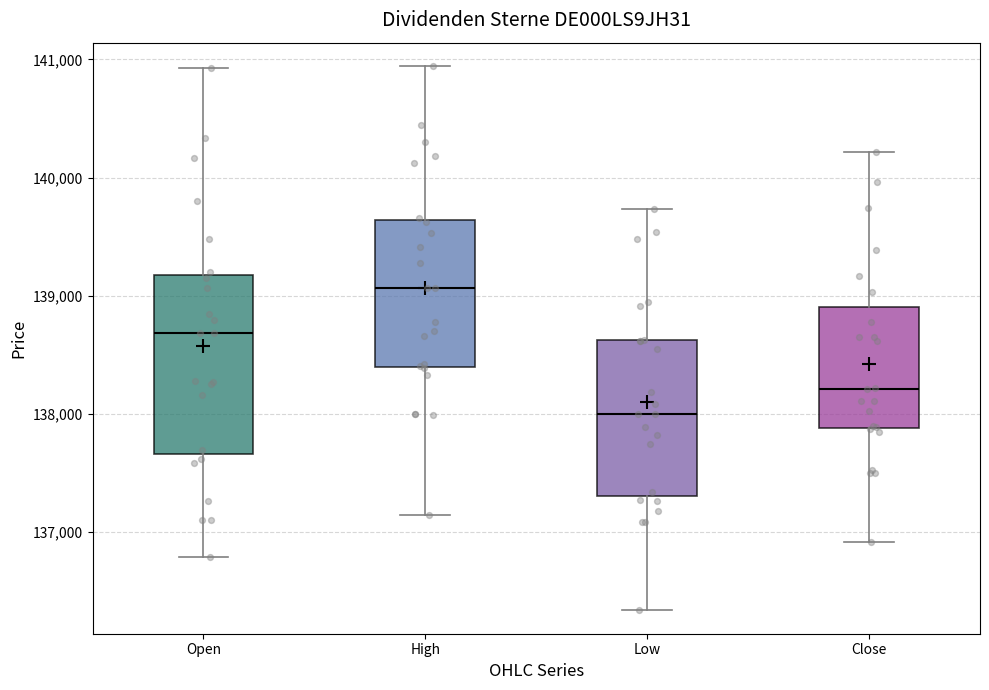

Reading left to right, transcribe this box plot: for each box, give where its median line is, the range the box spans, and where its two whiskers end, as read against the y-axis. The values are not printed on the chart, so give them approximately, as read against the axis.

Open: median 138700, box 137700 to 139200, whiskers 136800 to 140900
High: median 139100, box 138400 to 139600, whiskers 137100 to 140900
Low: median 138000, box 137300 to 138600, whiskers 136300 to 139700
Close: median 138200, box 137900 to 138900, whiskers 136900 to 140200